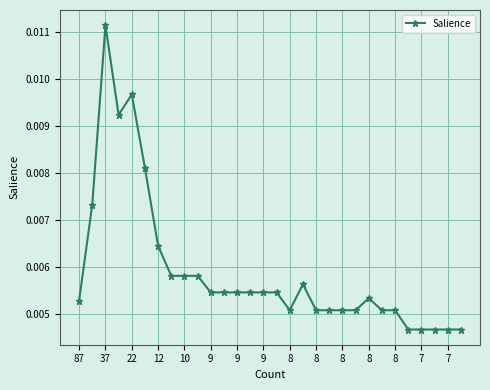

Count the values in the range 0 to 1.

30